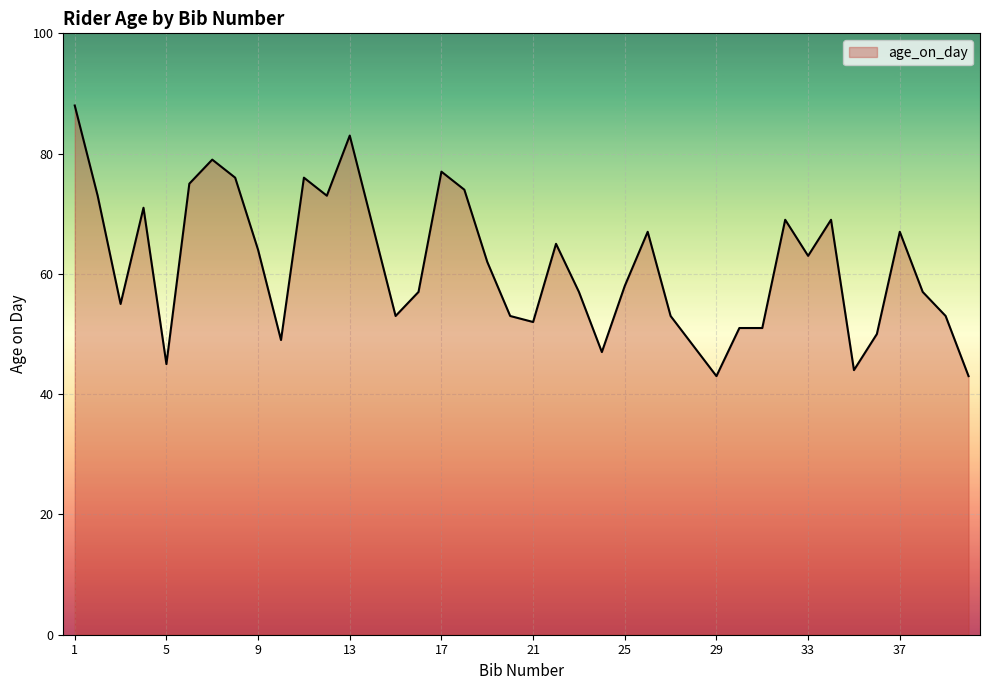

Count the number of data series in this chart.

1